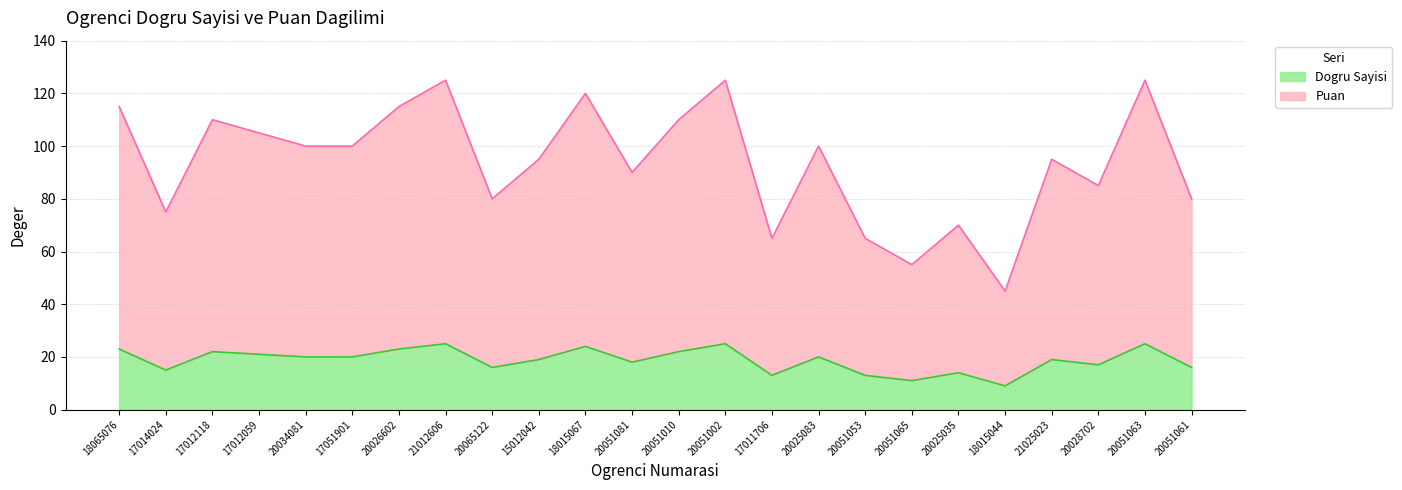

What is the difference between the Dogru Sayisi values at 20026602 and 20051065?

12